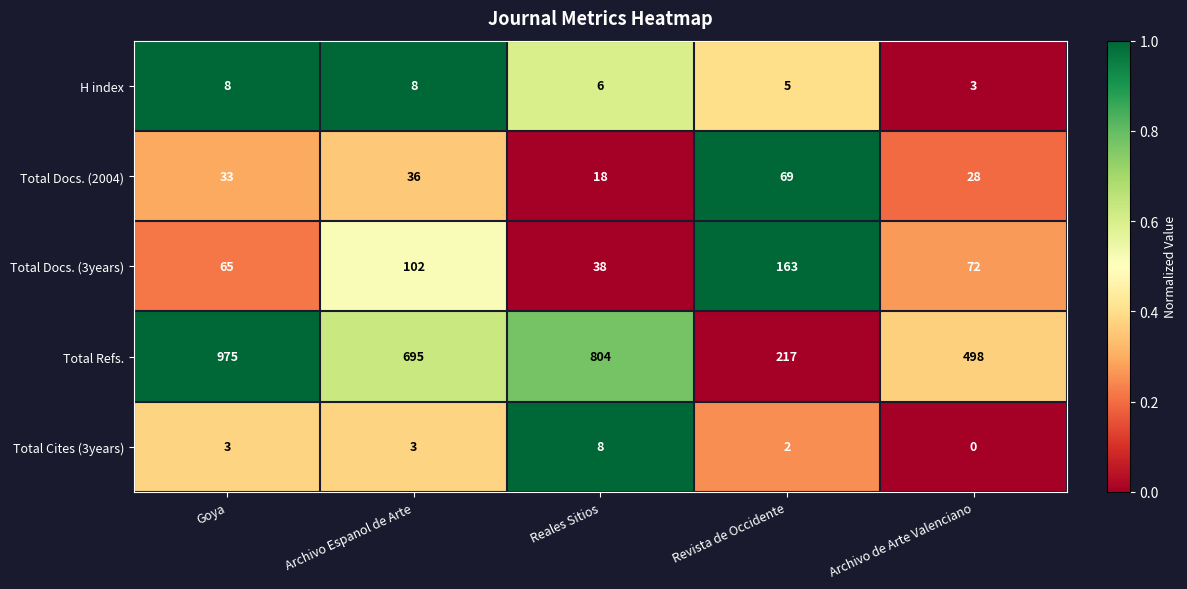

True or false: Total Docs. (3years) has a value of 65 at Reales Sitios.

False